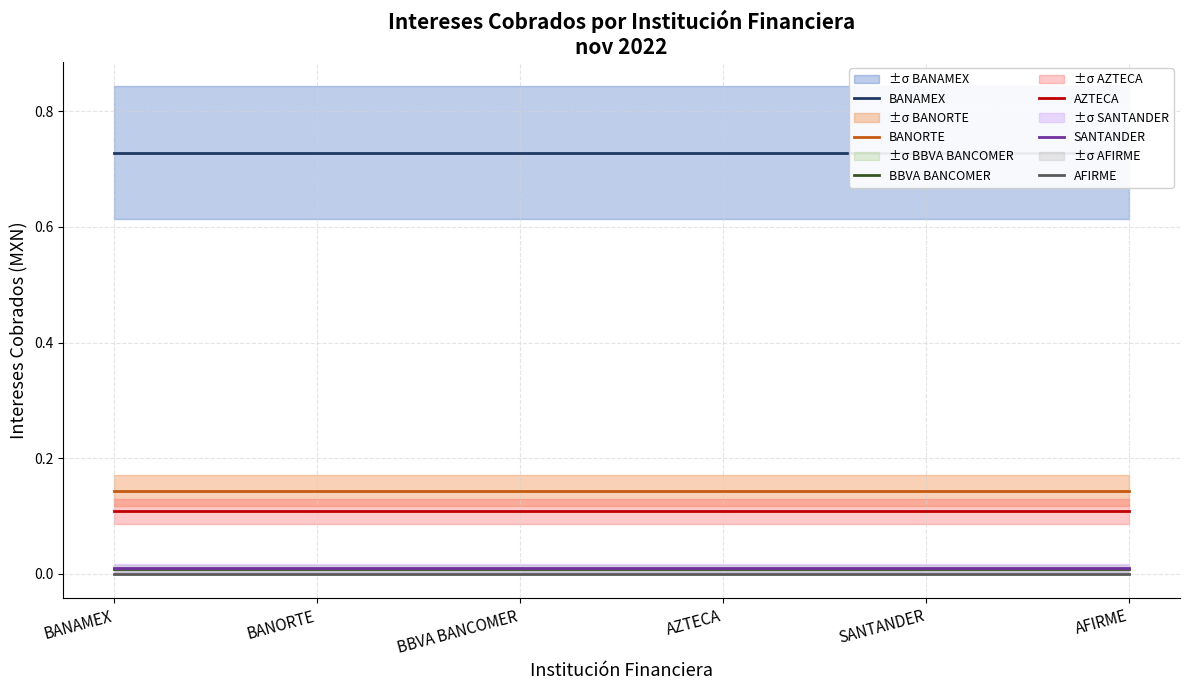

Which category has the lowest value across all series?

BANAMEX